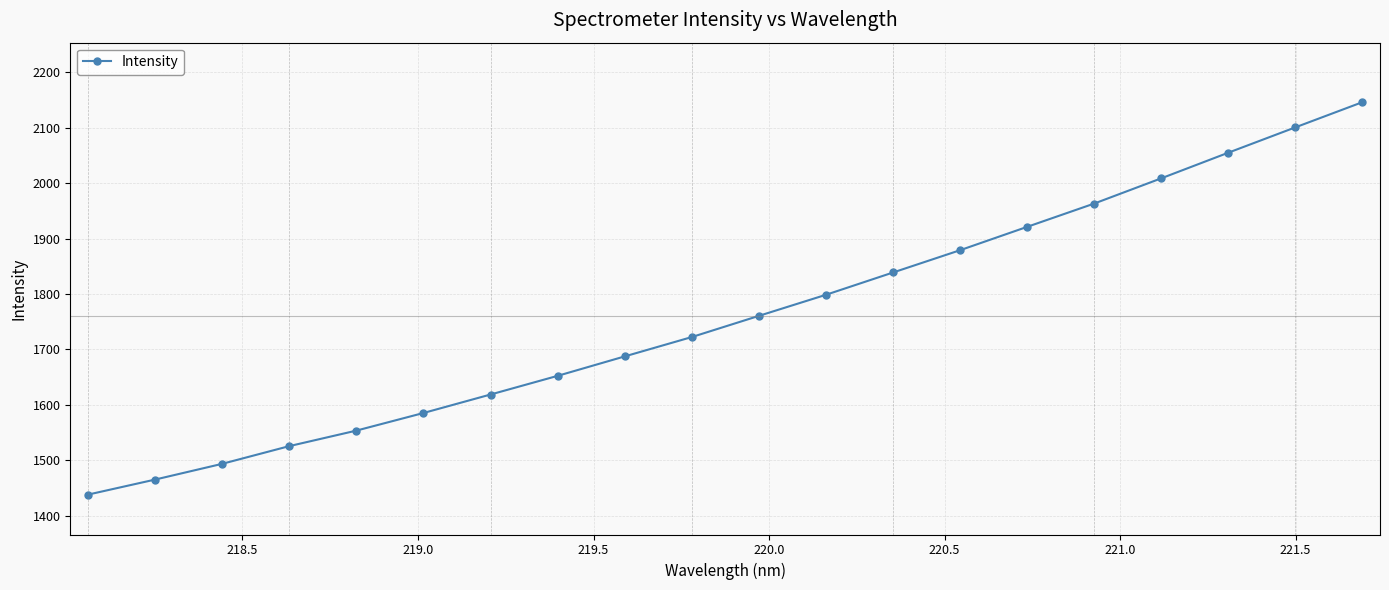

What is the value of the 17th point from the left?

2008.9